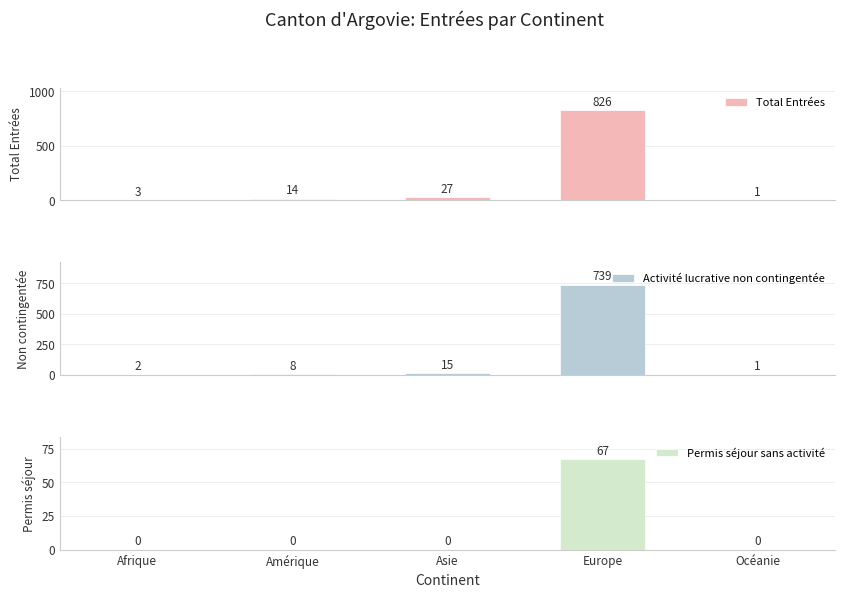

What is the average value of the Total Entrées series?

174